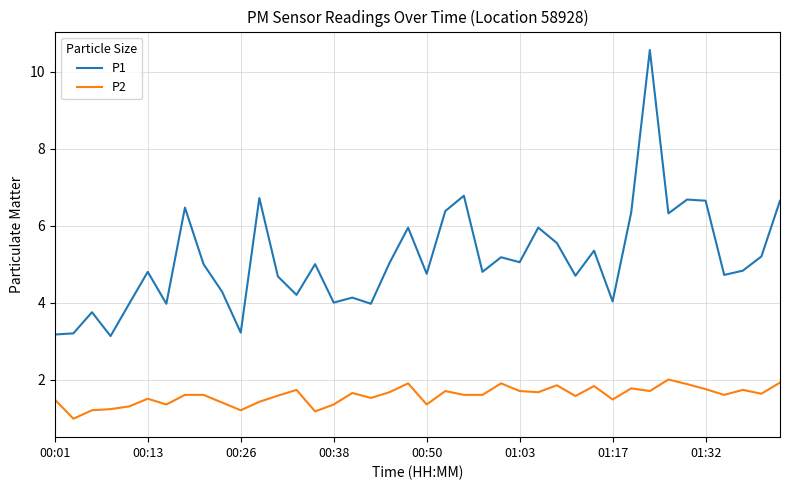

What is the difference between the maximum and minimum values in the P1 series?

7.4